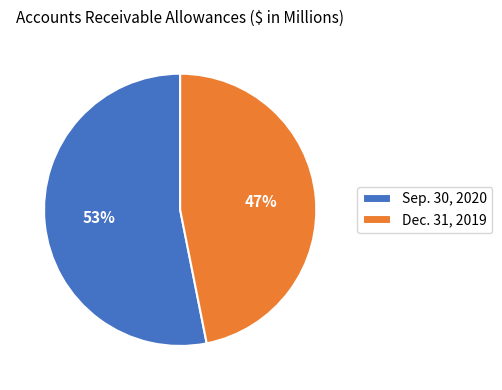

To the nearest percent, what is the difference between the Dec. 31, 2019 and Sep. 30, 2020 slice percentages?

6%